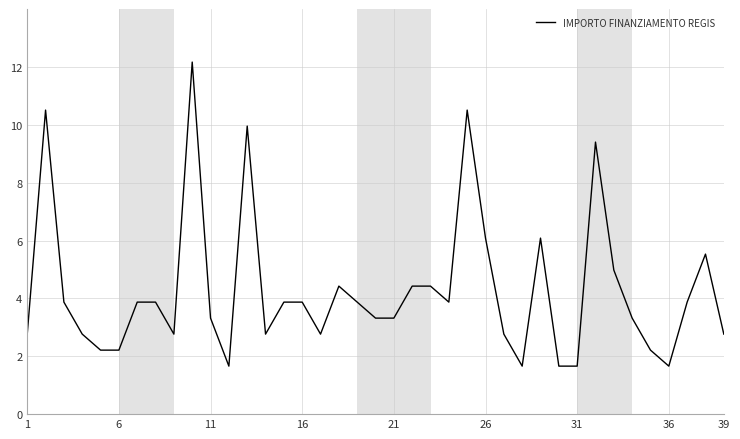

What is the greatest value displayed?

12.2